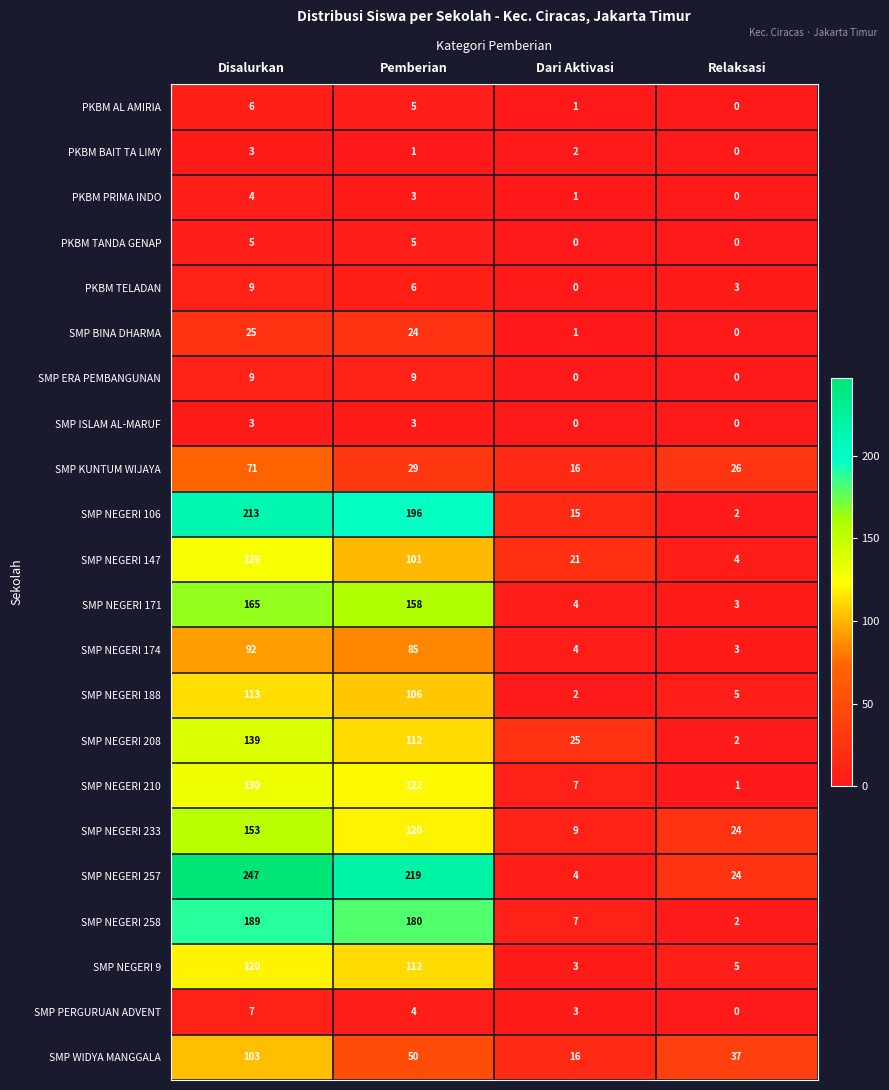

How many categories are shown in the chart?

4